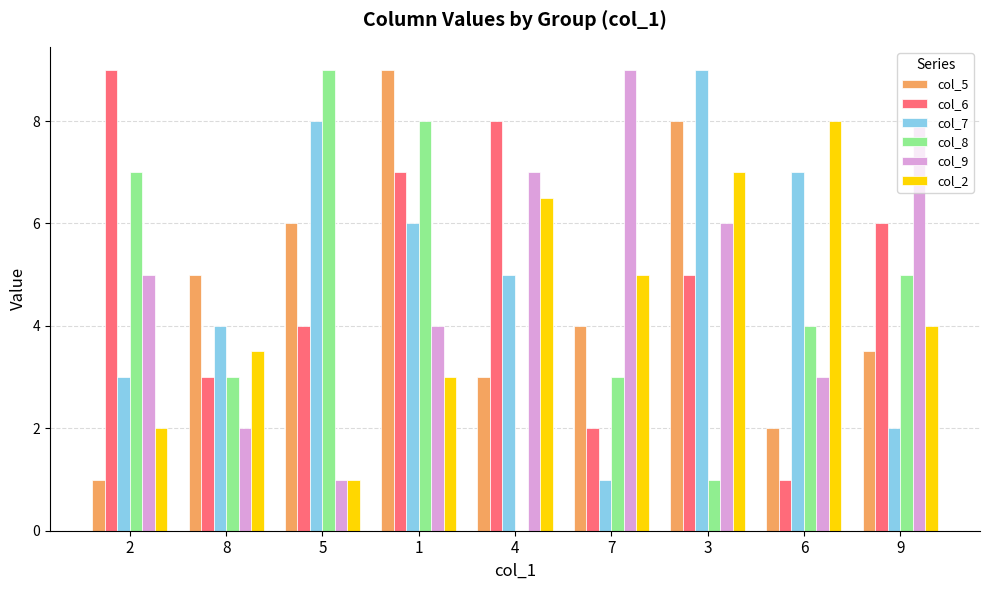

What is the maximum value shown in the chart?

9.0